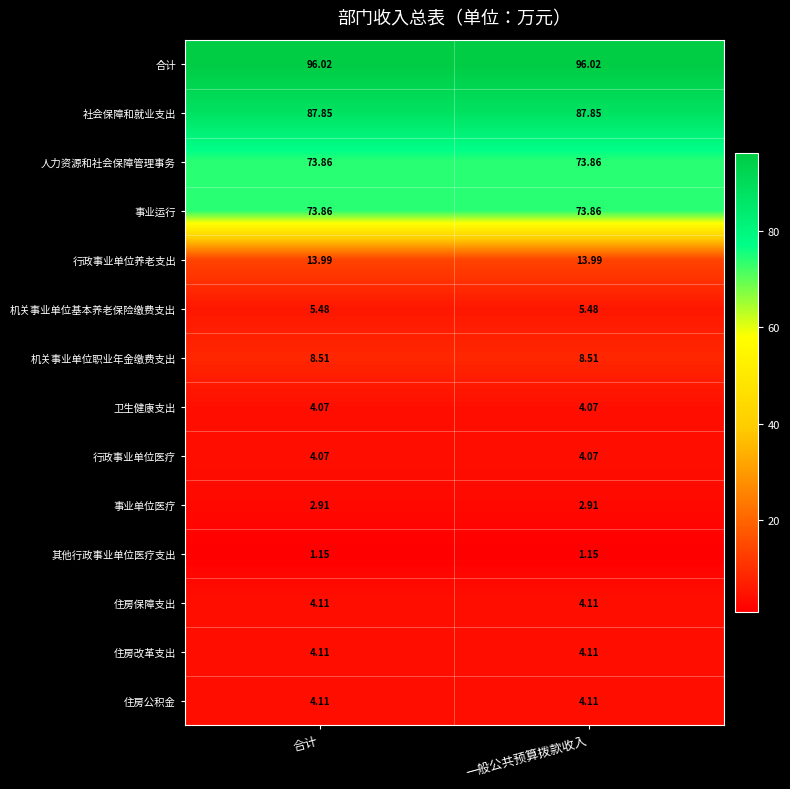

Which series has the largest total across all categories?

合计